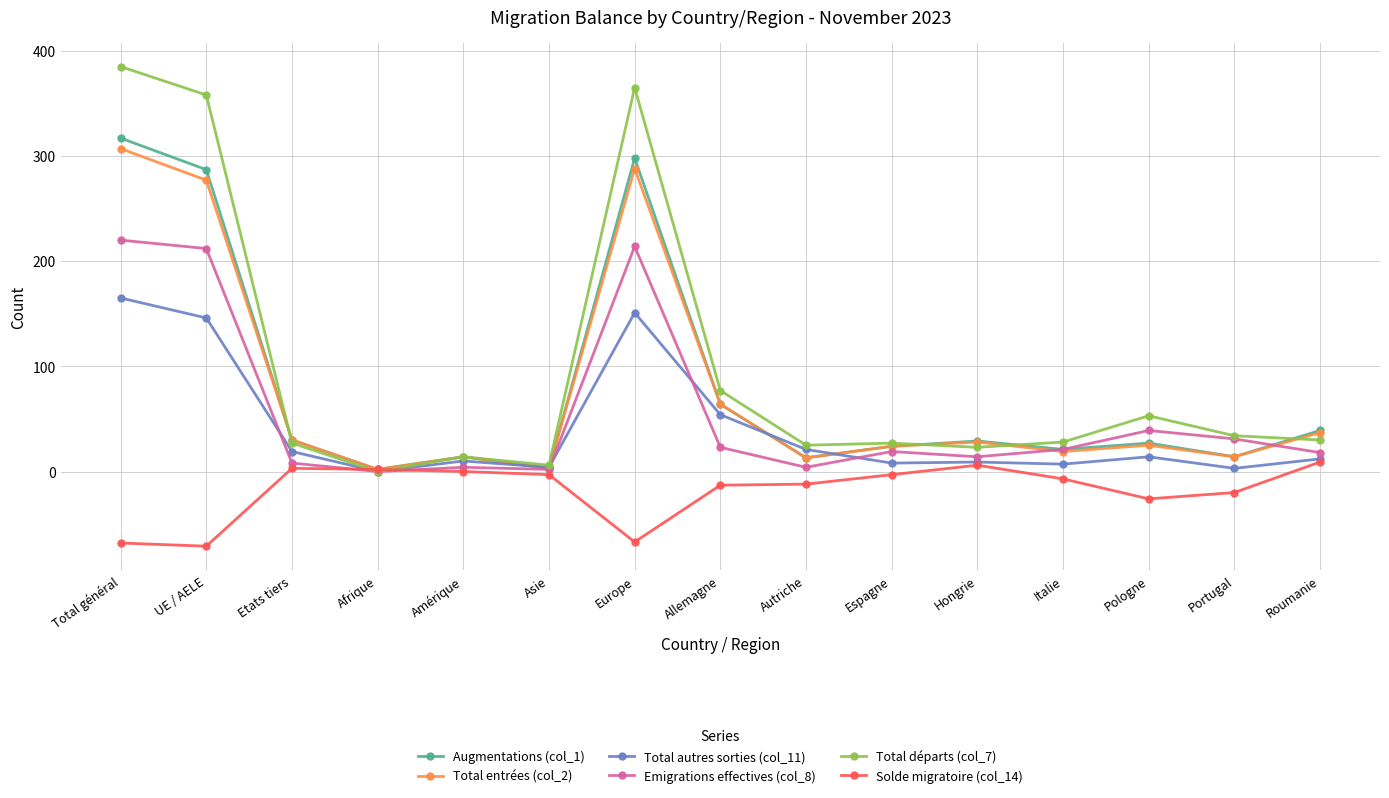

What is the maximum value shown in the chart?

385